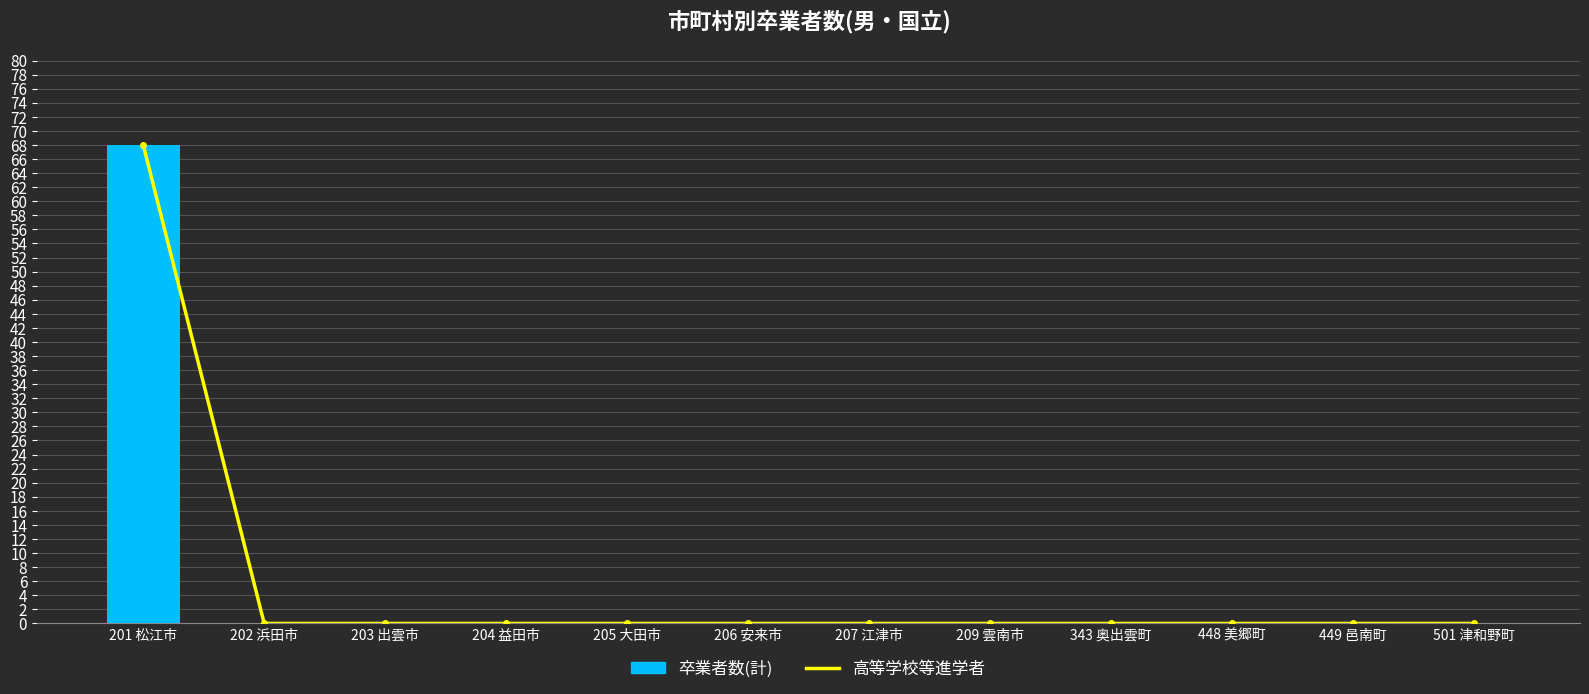

The value of 高等学校等進学者 at 203 出雲市 is 0. True or false?

True